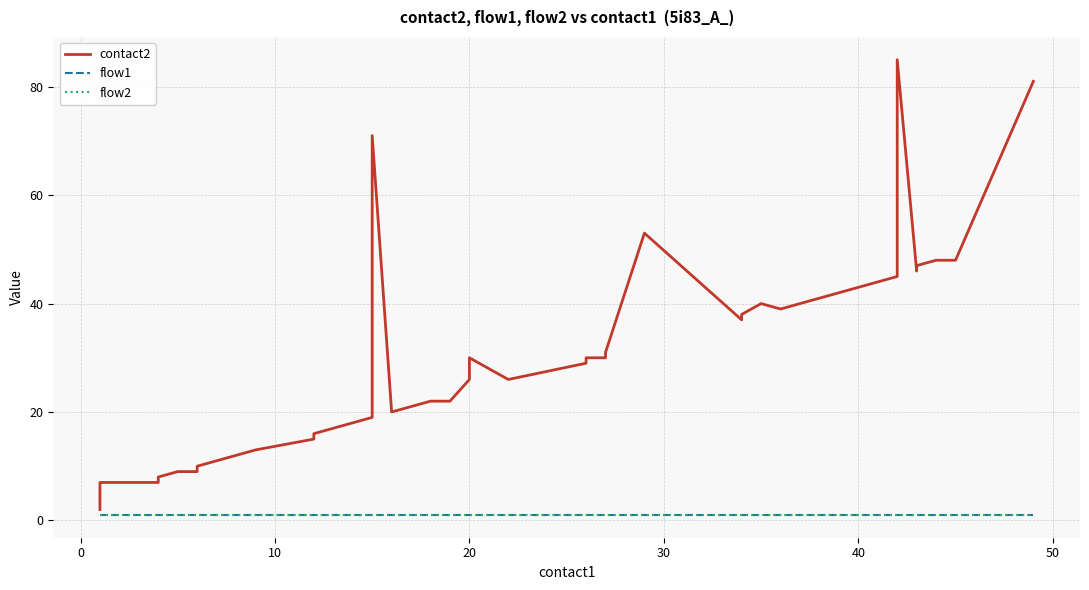

Is this an area chart (filled region under the line)?

No